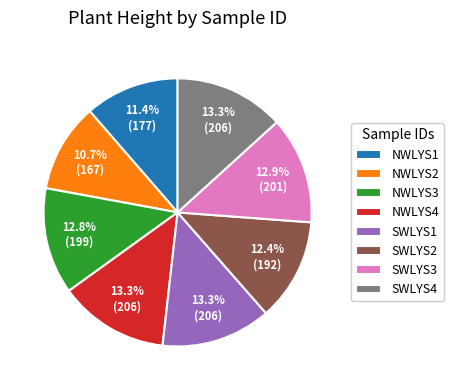

How many slices are in this pie chart?

8